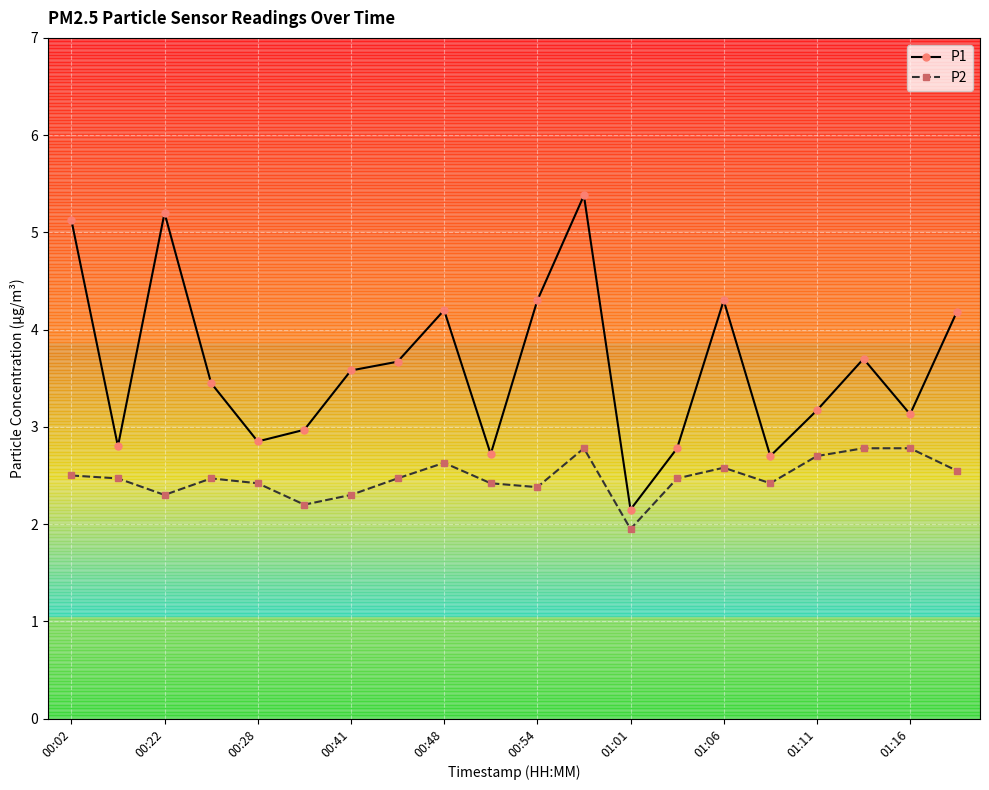

How many interior local valleys does the P1 series have?

6